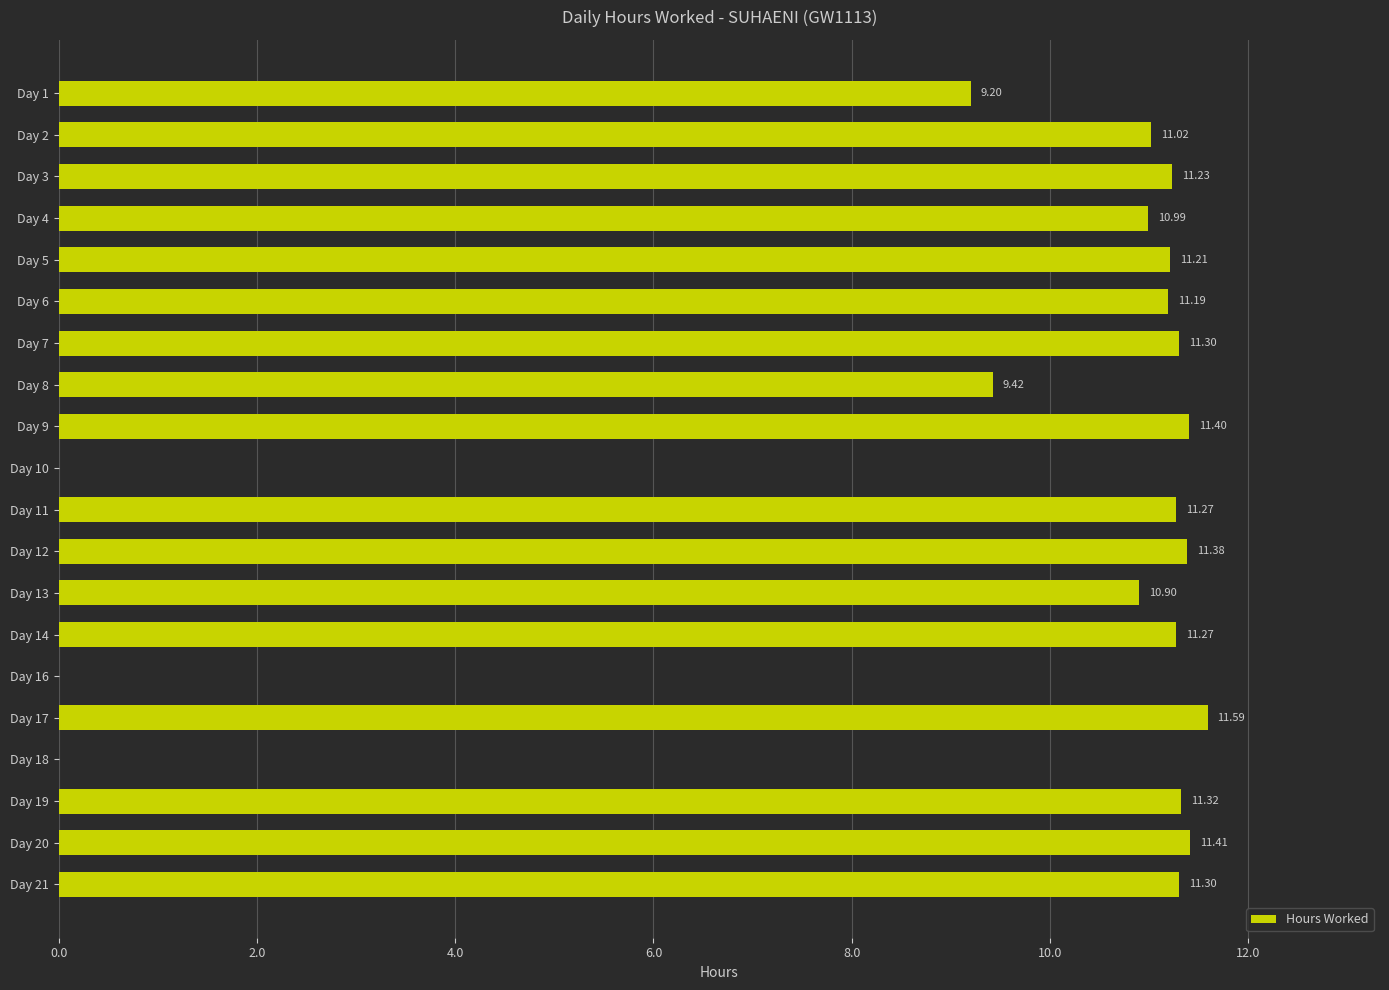

Count the number of categories in the chart.

20